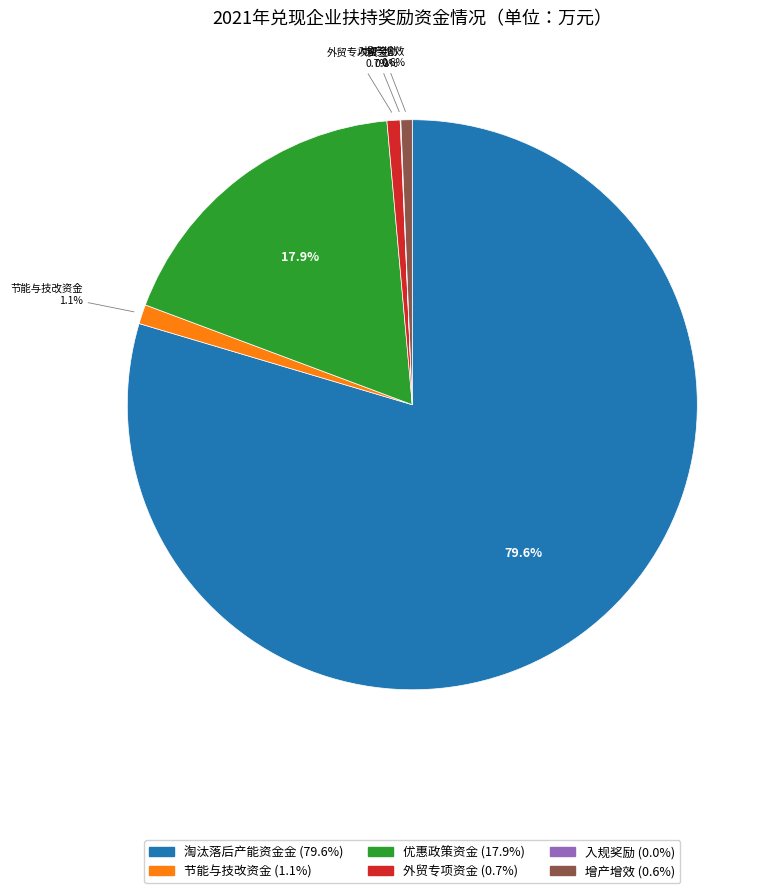

To the nearest percent, what is the difference between the largest and smallest slice percentages?

80%